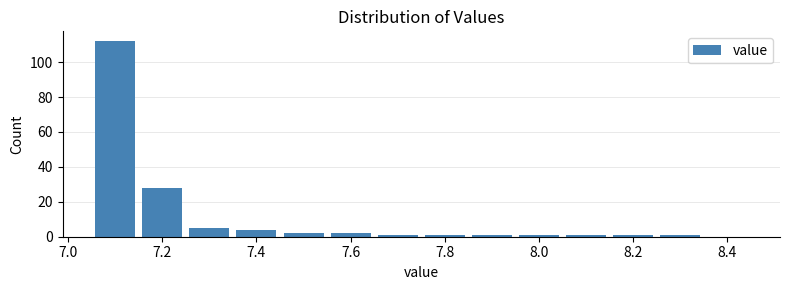

Reading left to right, list every bar in this chart as the range it spans on the x-axis followed by its height. Neither the bar edges nor the heights are printed on the chart, so give them approximately, as read against the axes.

7.05 to 7.15: 112
7.15 to 7.25: 28
7.25 to 7.35: 6
7.35 to 7.45: 4
7.45 to 7.55: 2
7.55 to 7.65: 2
7.65 to 7.75: under 2
7.75 to 7.85: under 2
7.85 to 7.95: under 2
7.95 to 8.05: under 2
8.05 to 8.15: under 2
8.15 to 8.25: under 2
8.25 to 8.35: under 2
8.35 to 8.45: 0